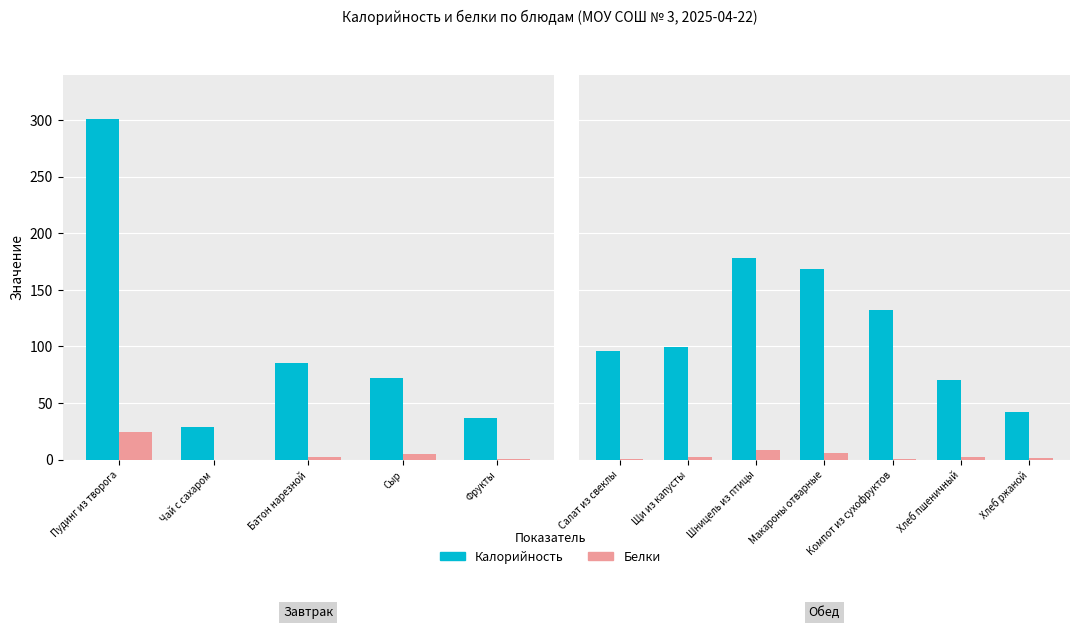

Are the bars grouped side by side (vs. stacked)?

Yes